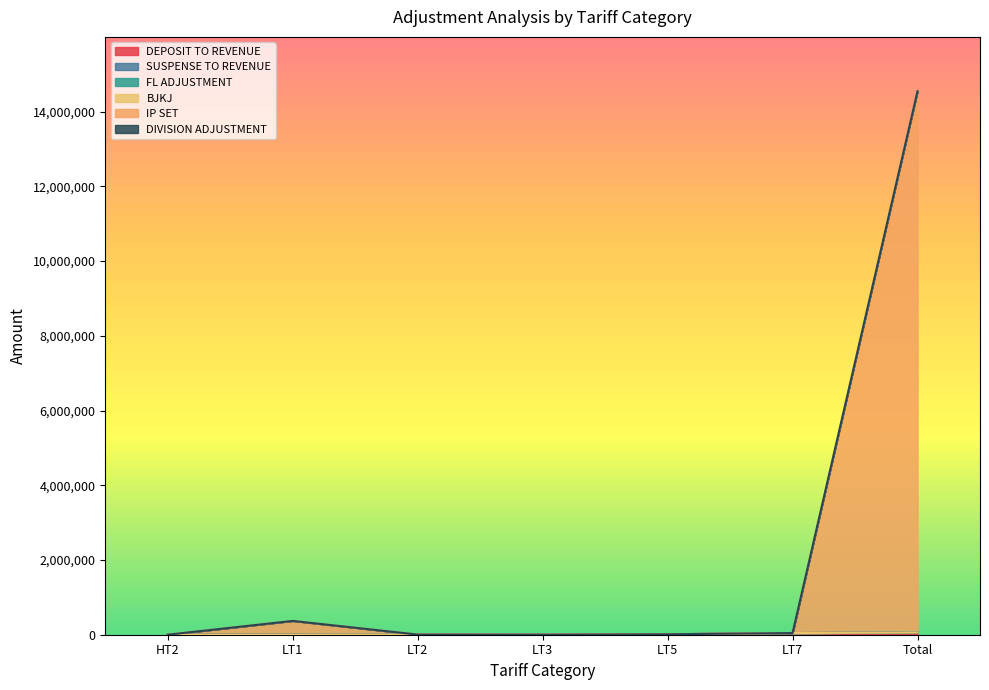

What is the value of the SUSPENSE TO REVENUE point at the 7th from the left?

3273.0